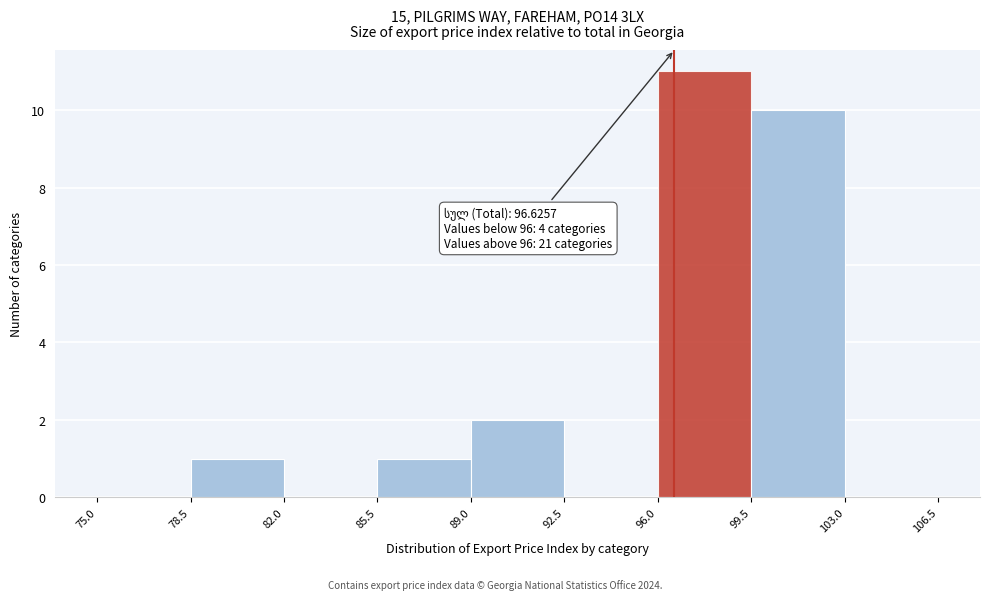

Which range on the x-axis has the tallest bar?

96.0 to 99.5